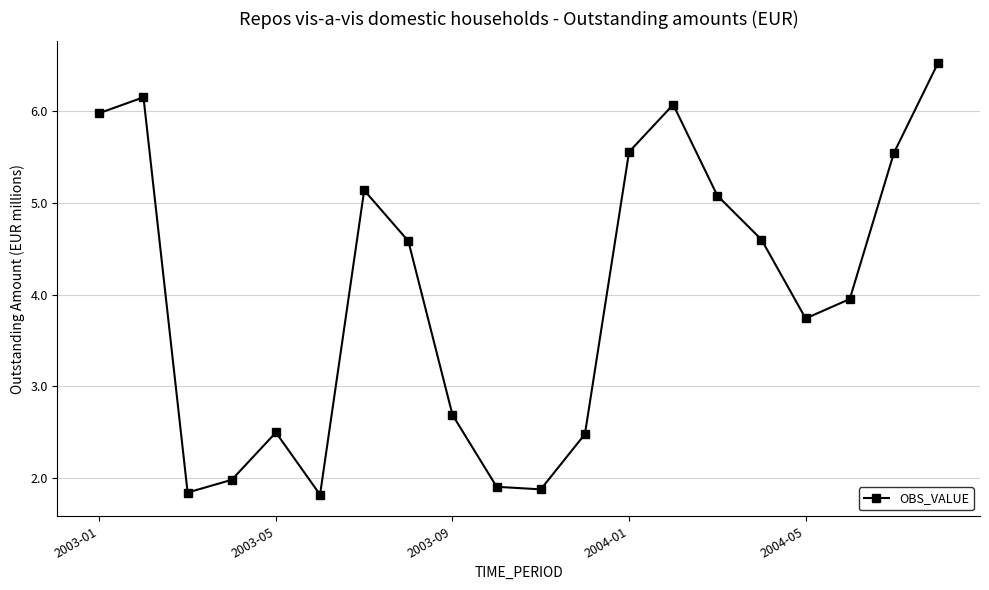

What is the maximum value shown in the chart?

6.5